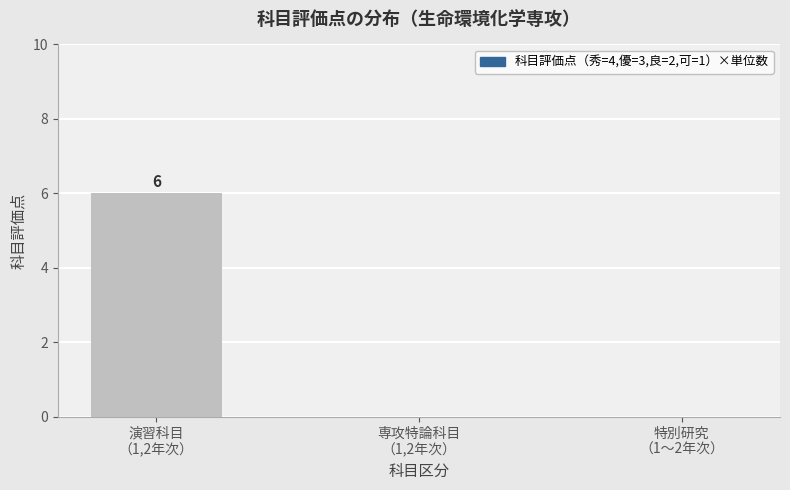

What is the sum of all values?

6